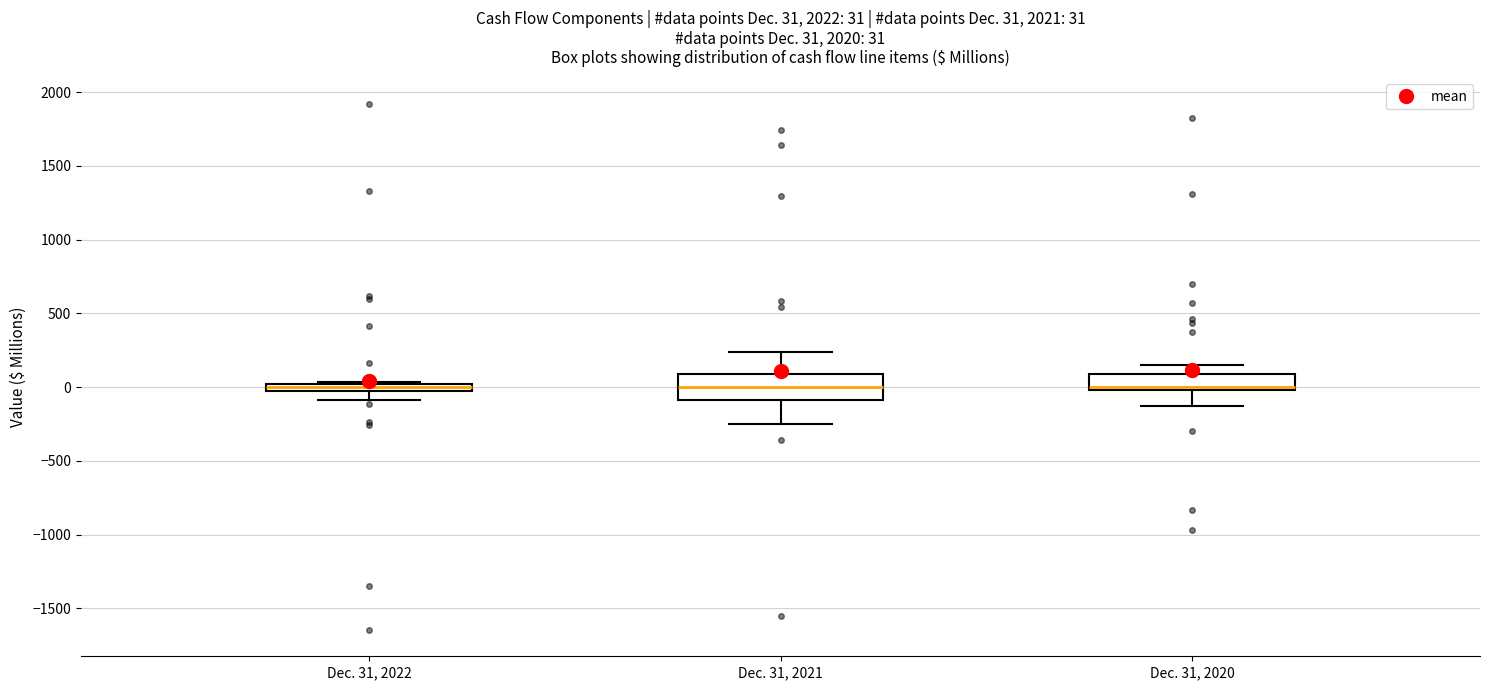

Which box is the tallest, from its lower edge to its upper edge?

Dec. 31, 2021